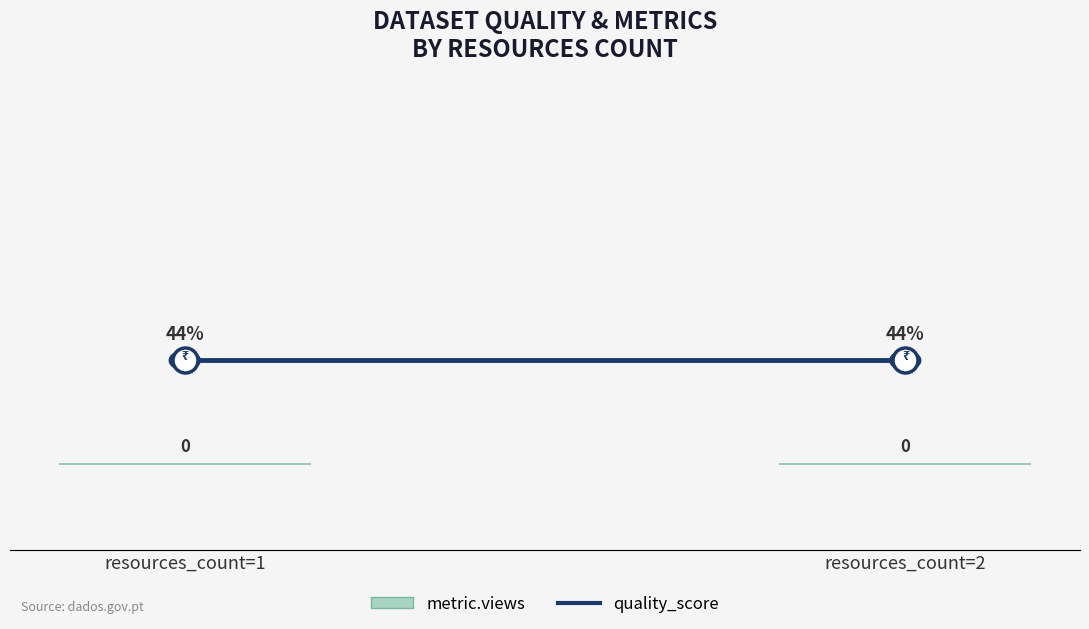

What is the approximate value of quality_score at resources_count=2?

0.4